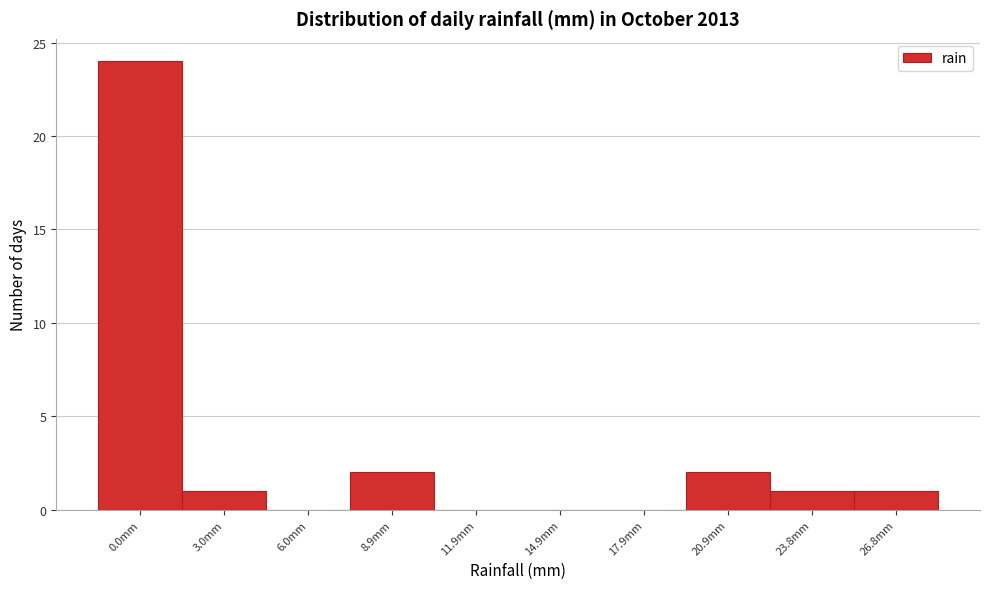

Reading right to left, extract all data points from this chart.

26.8mm=1	23.8mm=1	20.9mm=2	17.9mm=0	14.9mm=0	11.9mm=0	8.9mm=2	6.0mm=0	3.0mm=1	0.0mm=24